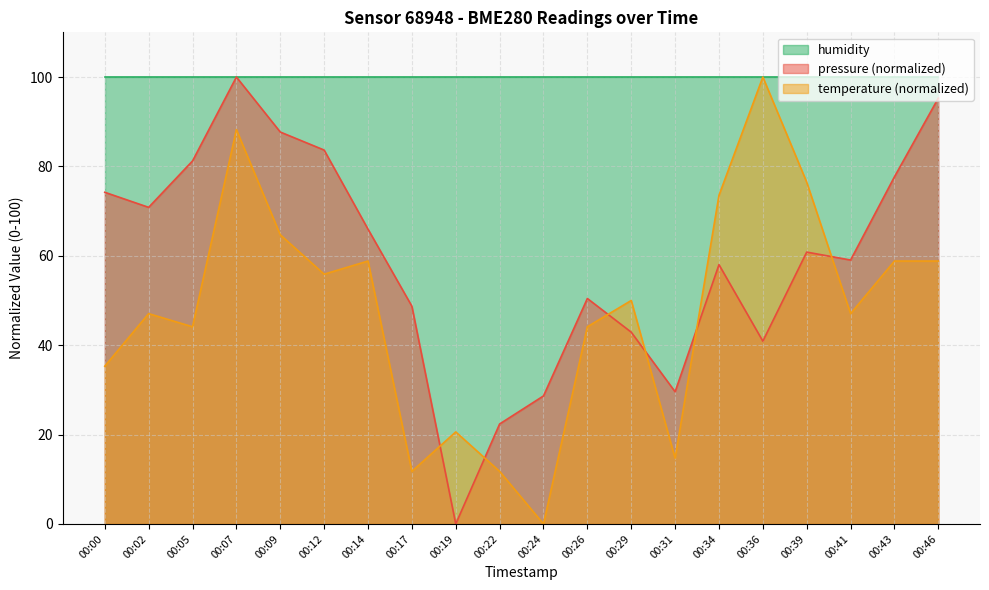

In temperature, how many points are higher than both neighbors (excluding endpoints)?

6